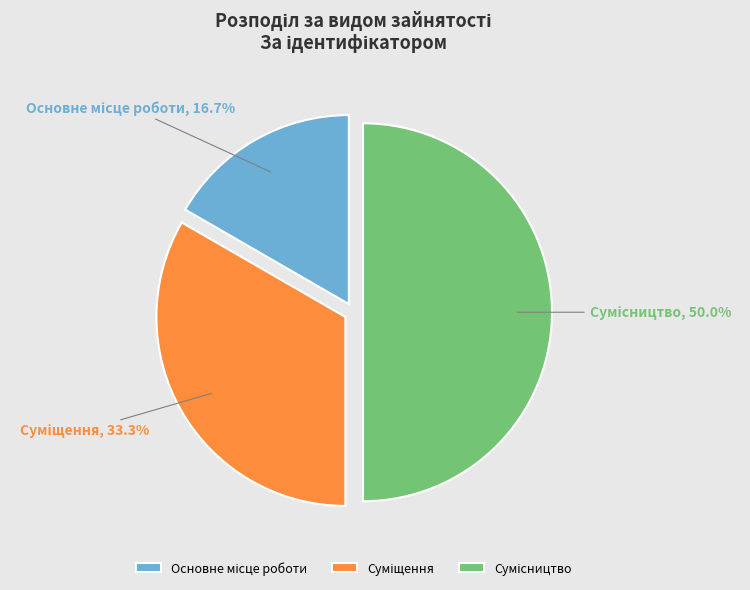

Which has a higher value, Суміщення or Сумісництво?

Сумісництво